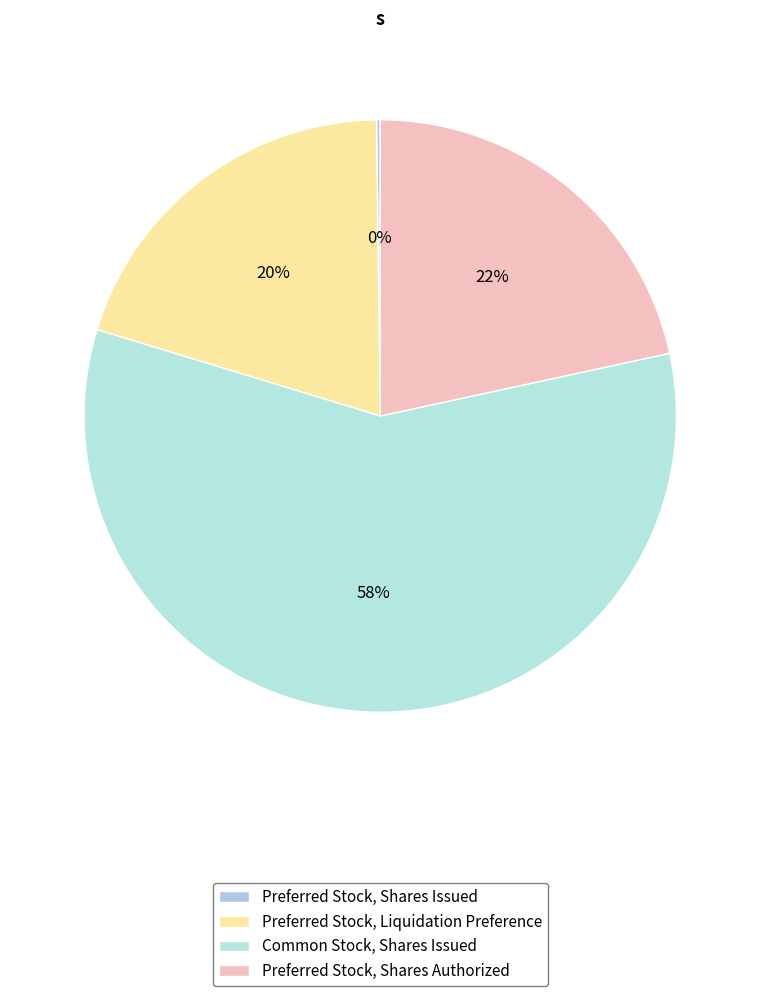

What percentage do Common Stock, Shares Issued and Preferred Stock, Liquidation Preference together represent?

78.2%